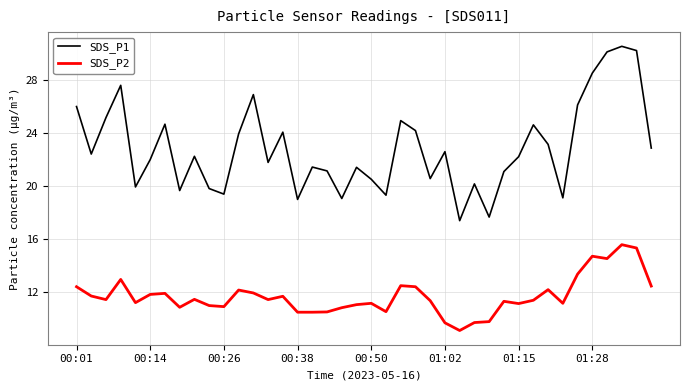

What is the difference between the maximum and minimum values in the SDS_P1 series?

13.1